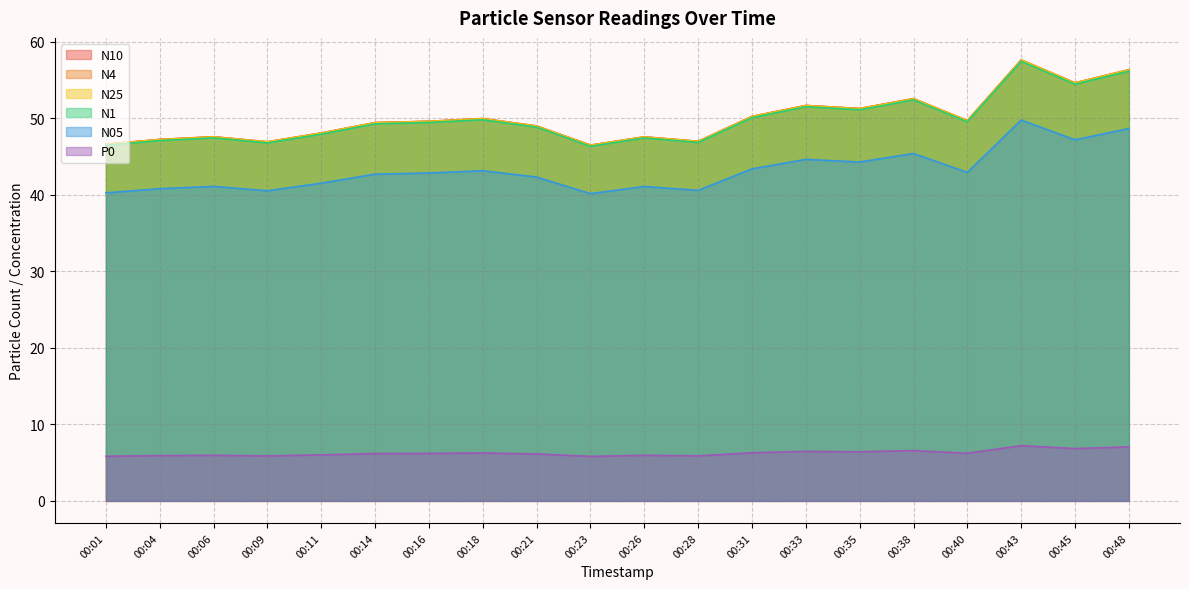

True or false: P0 has a value of 9.0 at 00:04.

False